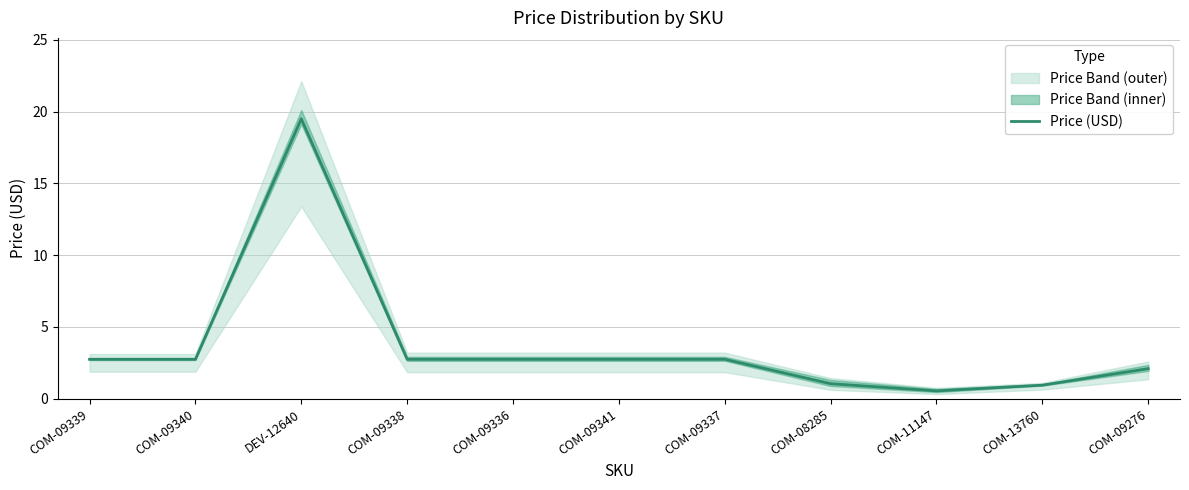

List the labels in order of value, largest first.

DEV-12640, COM-09339, COM-09340, COM-09338, COM-09336, COM-09341, COM-09337, COM-09276, COM-08285, COM-13760, COM-11147